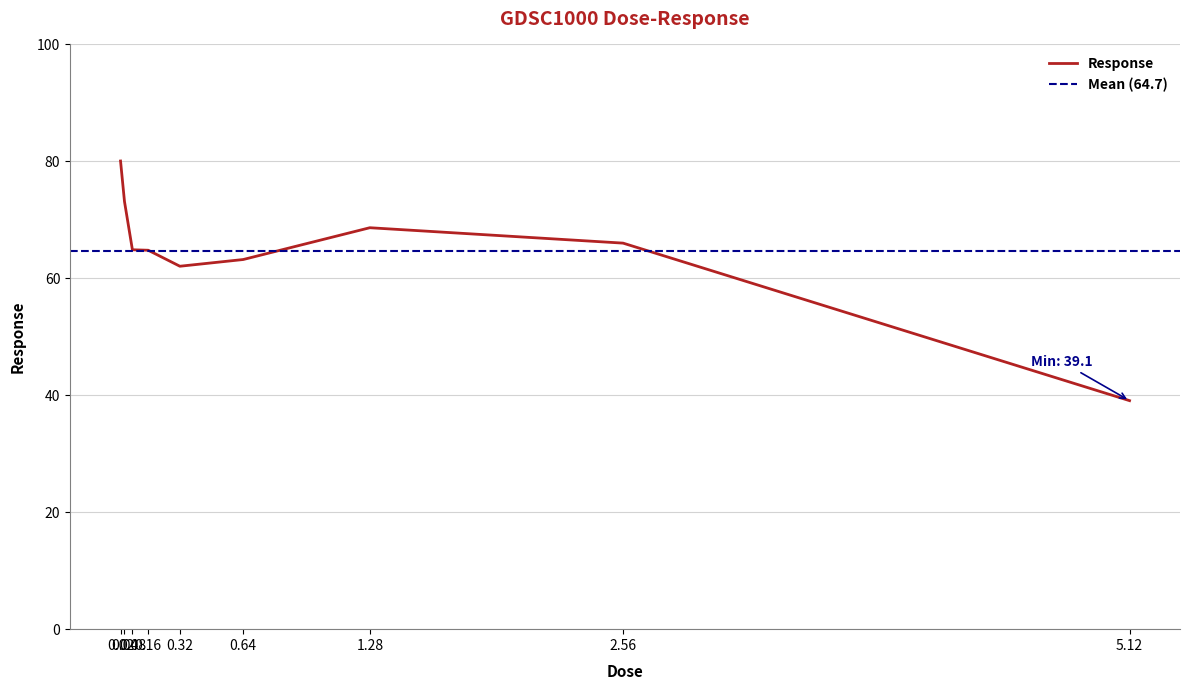

Reading left to right, what are all the values shown in this chart?

0.02=80.1	0.04=73.1	0.08=64.9	0.16=64.8	0.32=62.1	0.64=63.2	1.28=68.7	2.56=66.0	5.12=39.1